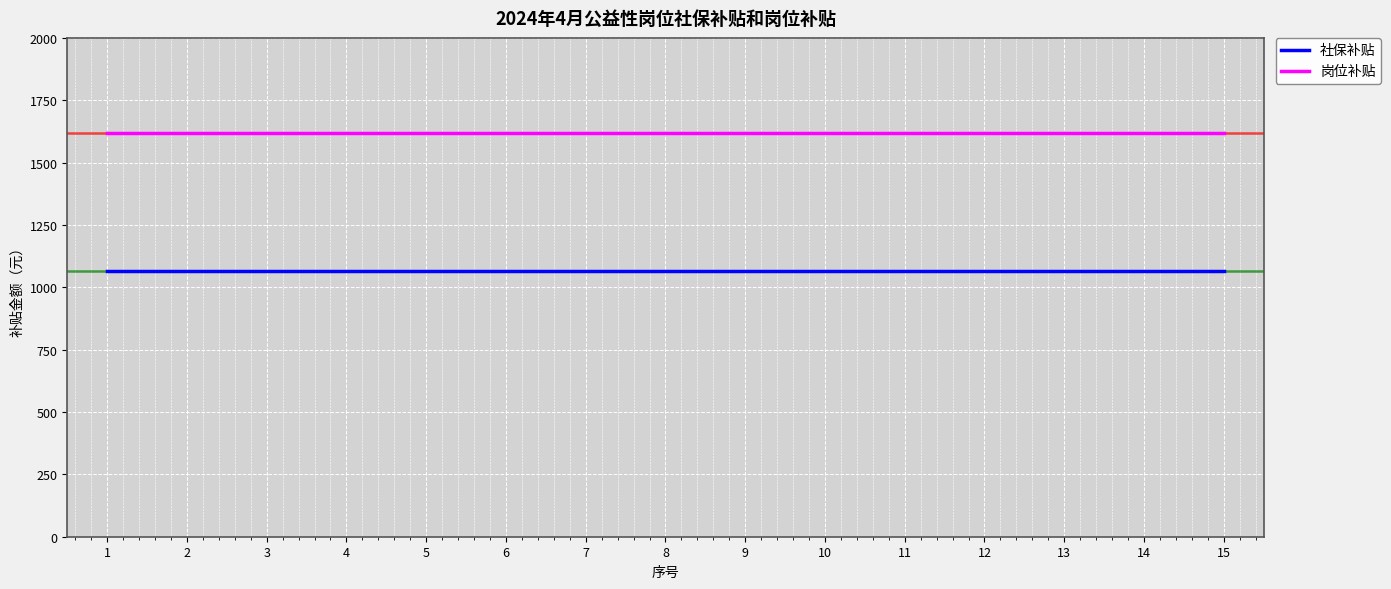

Reading right to left, what are all the values shown in this chart?

社保补贴: 15=1066.0	14=1066.0	13=1066.0	12=1066.0	11=1066.0	10=1066.0	9=1066.0	8=1066.0	7=1066.0	6=1066.0	5=1066.0	4=1066.0	3=1066.0	2=1066.0	1=1066.0
岗位补贴: 15=1620.0	14=1620.0	13=1620.0	12=1620.0	11=1620.0	10=1620.0	9=1620.0	8=1620.0	7=1620.0	6=1620.0	5=1620.0	4=1620.0	3=1620.0	2=1620.0	1=1620.0